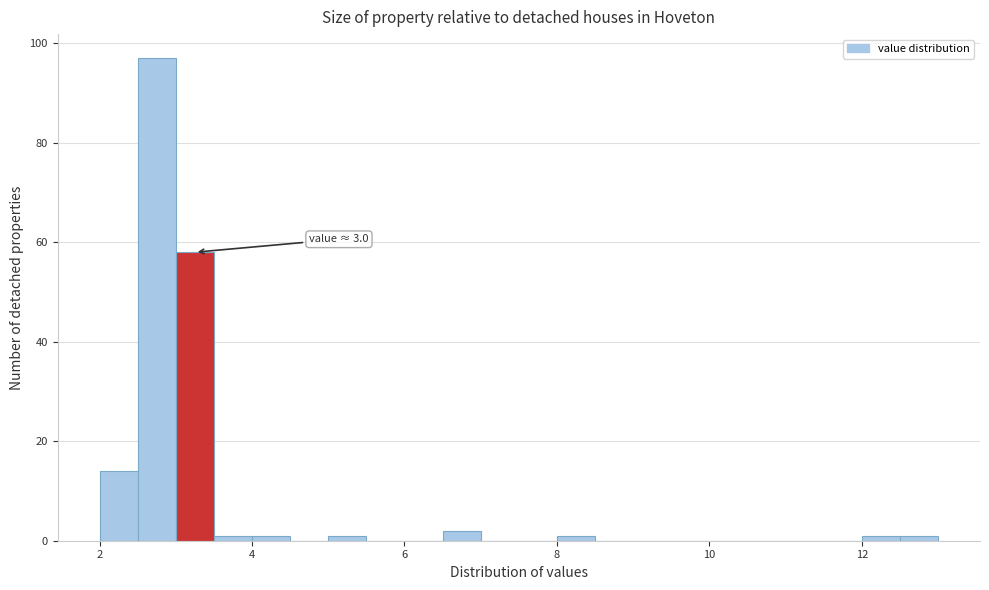

Around what value on the x-axis is the tallest bar? Give the approximate position of its centre, as read against the axis.

2.8